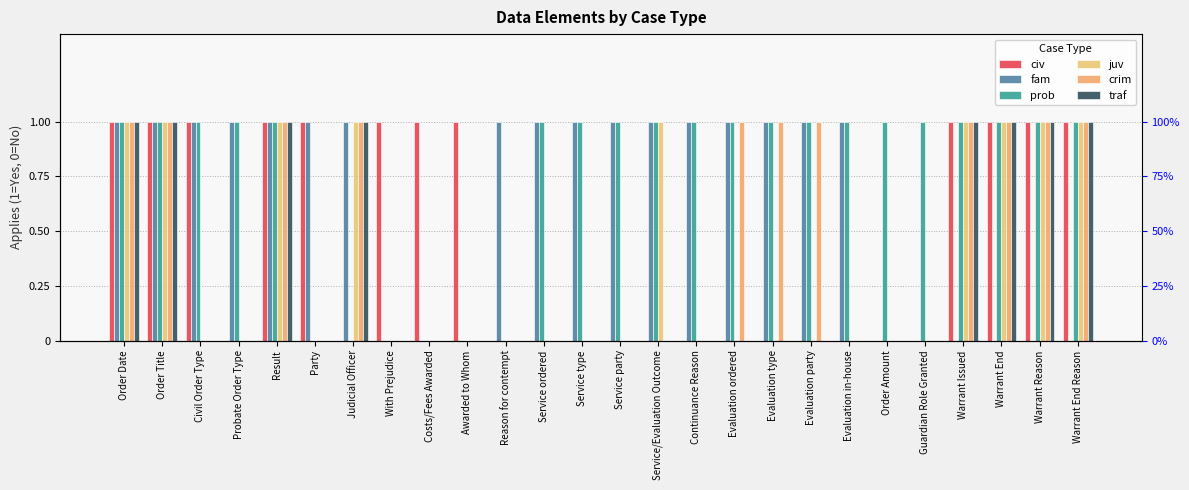

What position from the left is Judicial Officer?

7